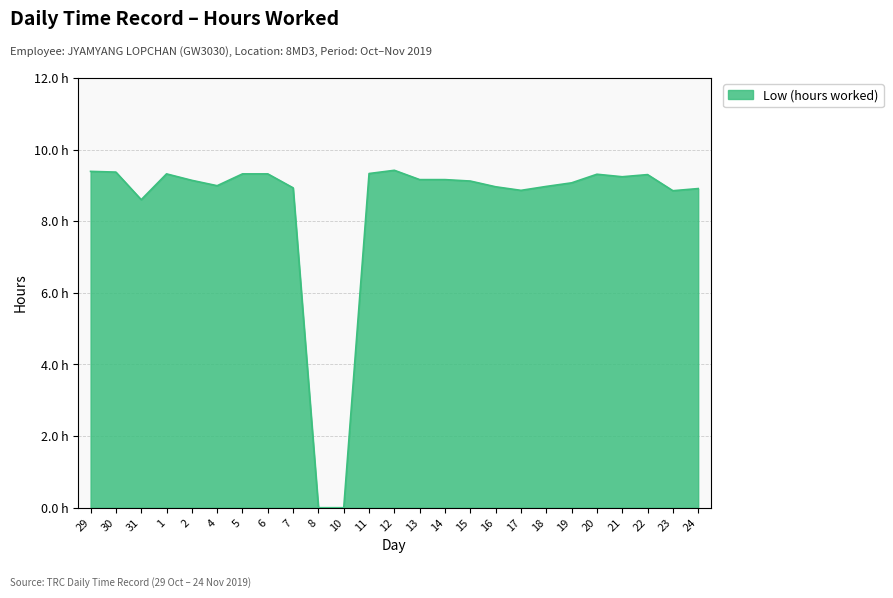

Does the chart display data point markers on the line(s)?

No